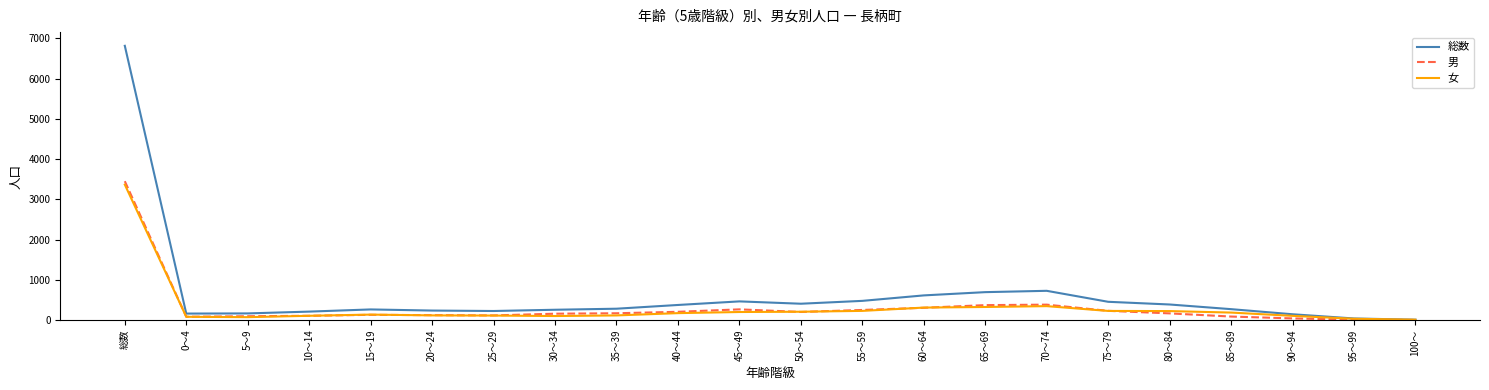

What is the lowest value of the 女 series?

7